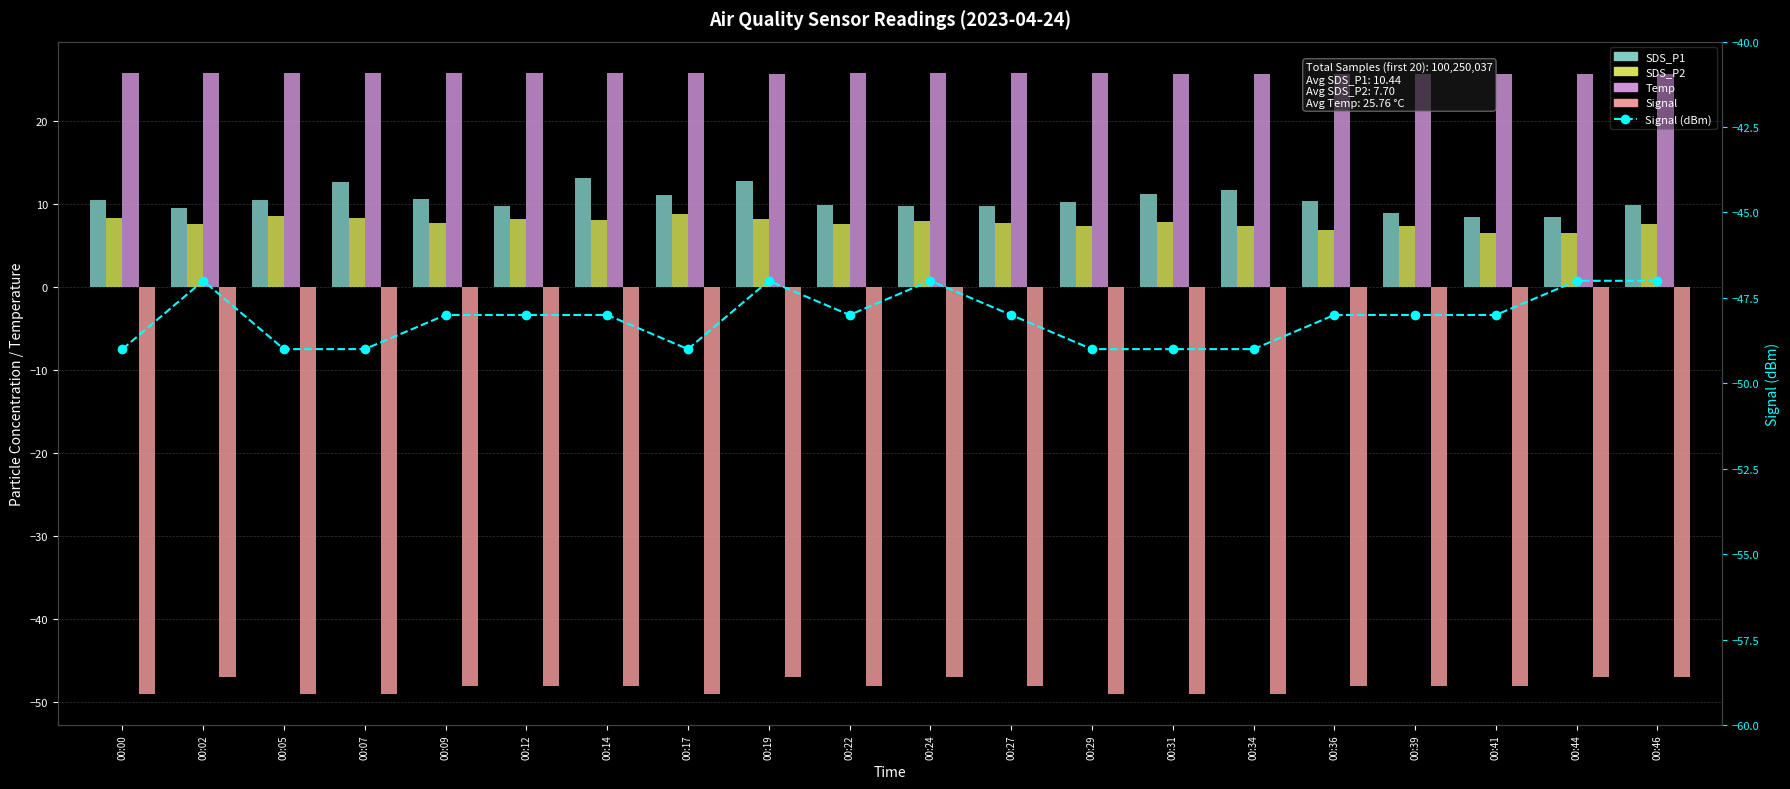

What is the total value across all series at 00:31?

-53.3